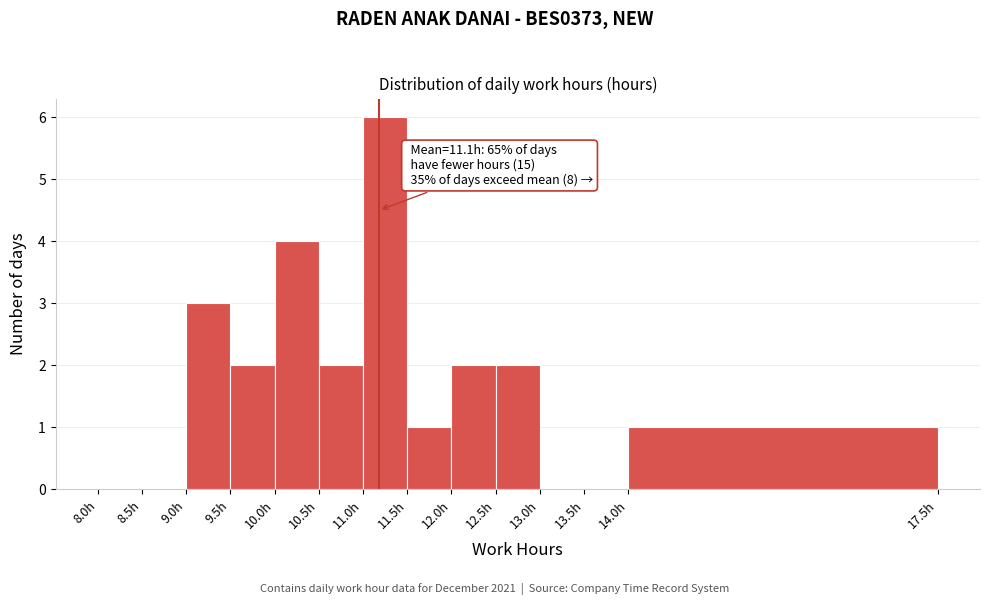

Over which range of the x-axis is the bar tallest?

11.0 to 11.5